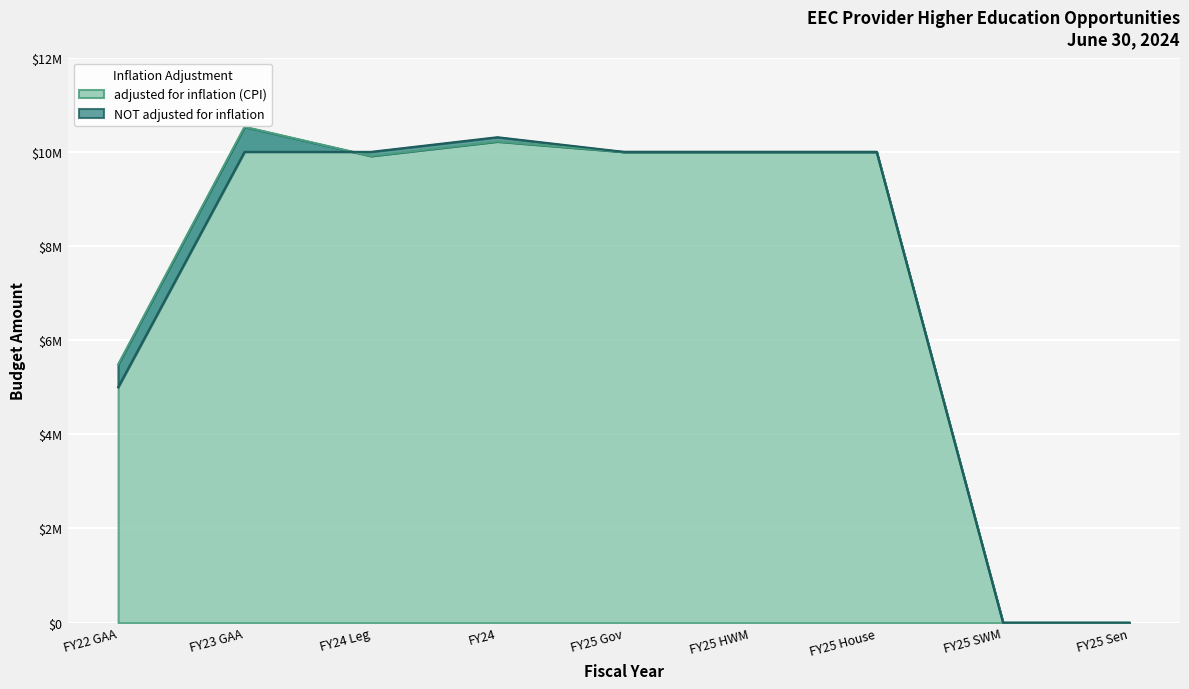

What is the difference between the highest and lowest values at FY23 GAA?

531897